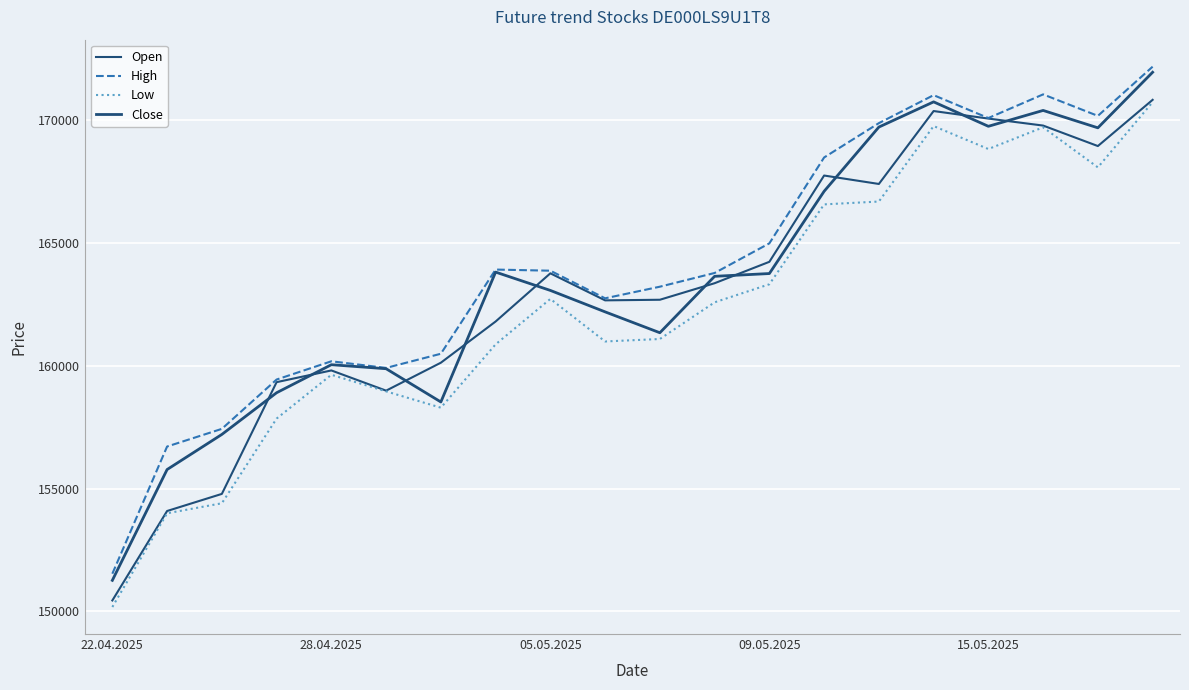

How many lines are shown in the chart?

4